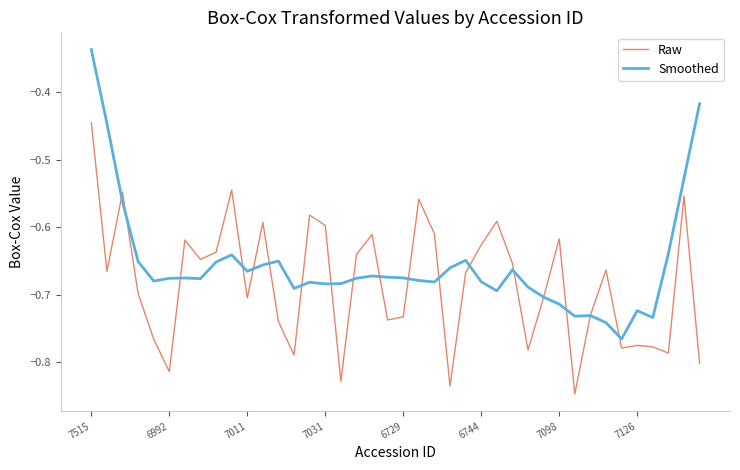

How many categories are shown in the chart?

40